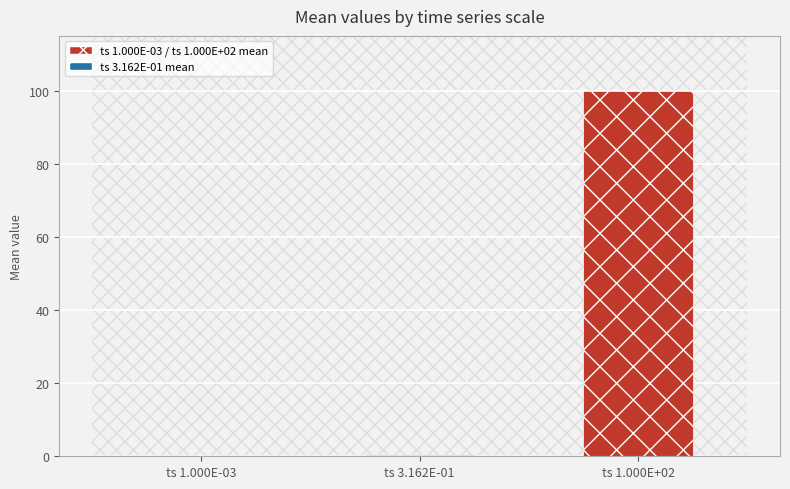

Where is the data nearest to the value 49?

ts 3.162E-01